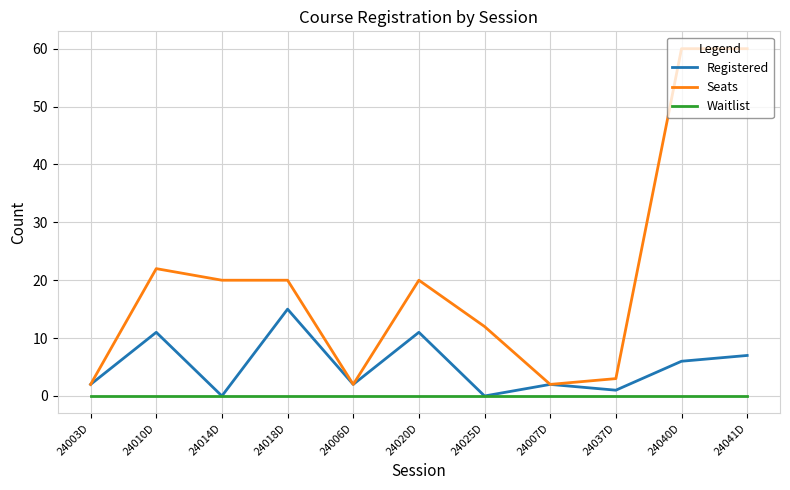

True or false: Seats has a value of 20 at 24018D.

True